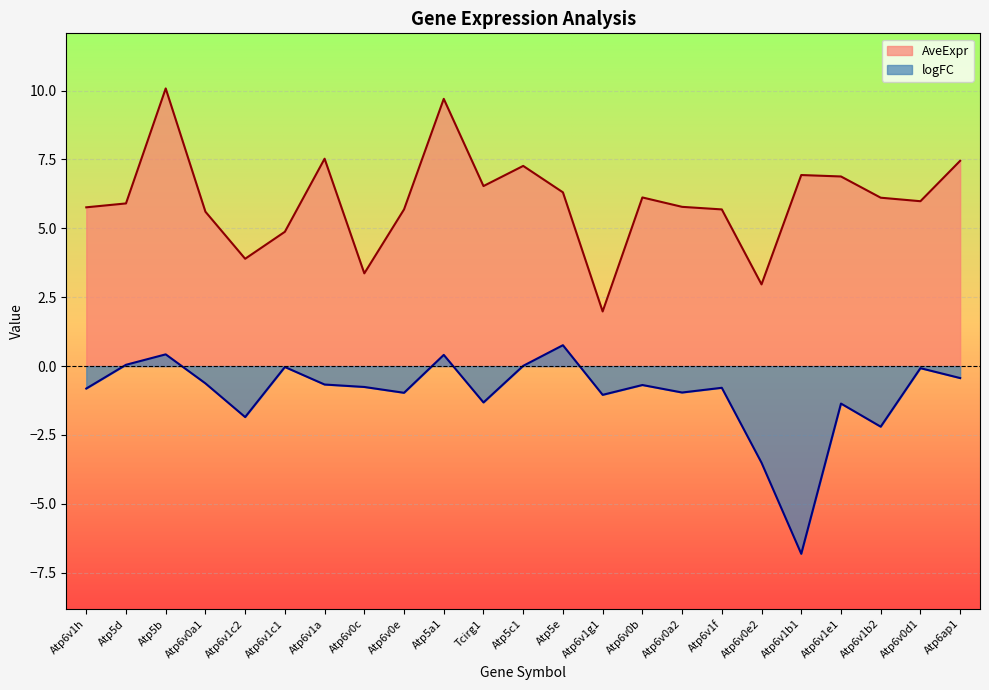

Is it true that logFC equals 0.8 at Atp5e?

True